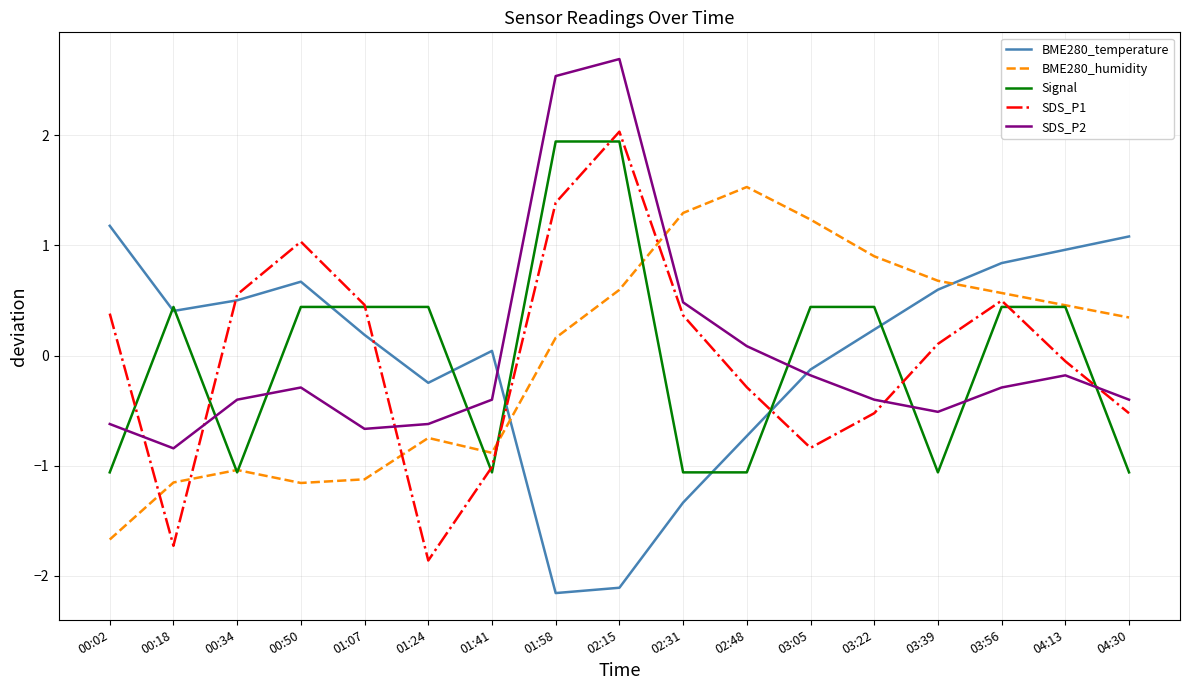

True or false: SDS_P2 and BME280_temperature intersect in this chart.

True